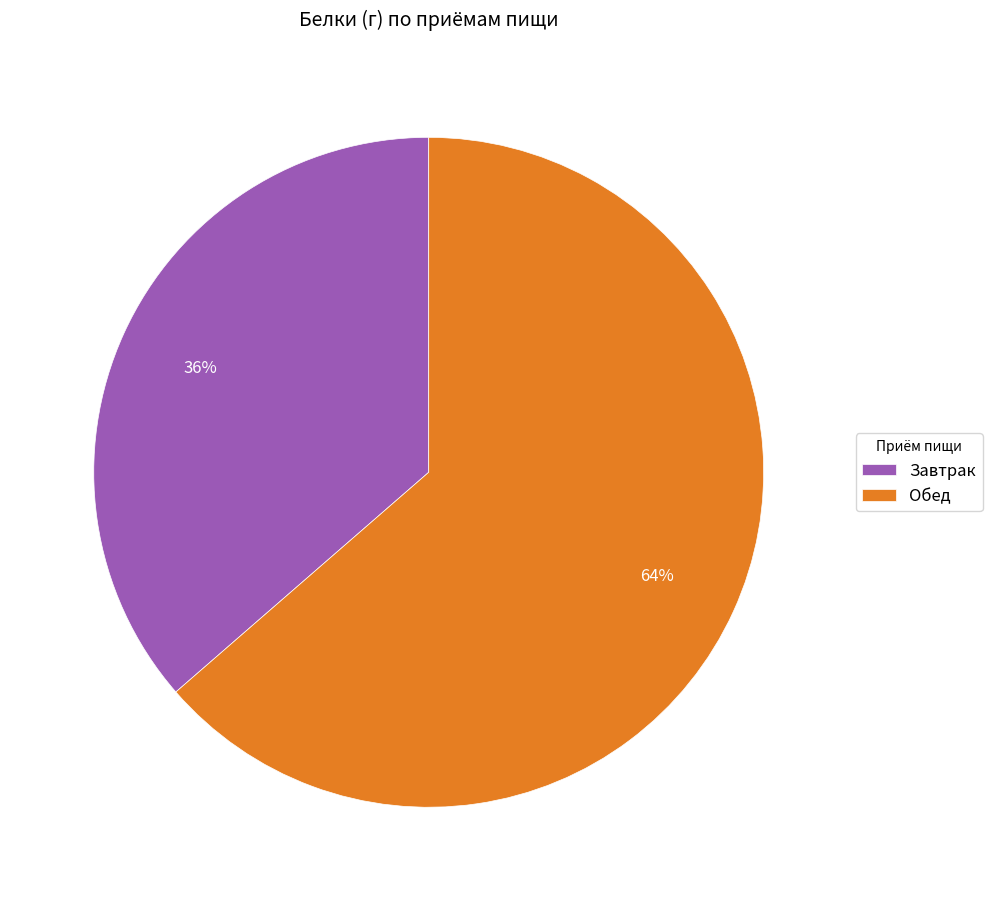

Count the number of slices in the pie.

2